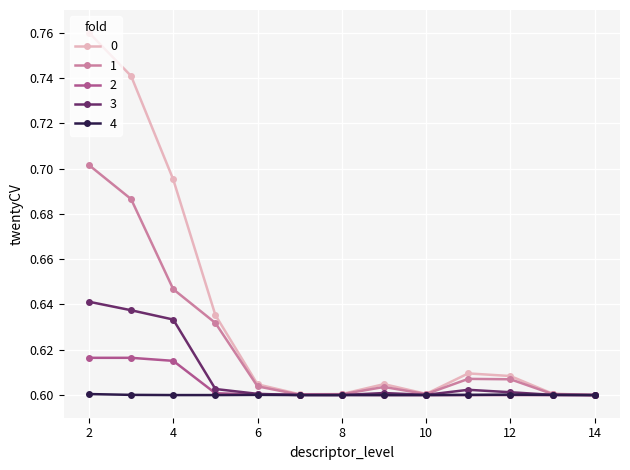

How many 3 values are between 0 and 1?

13